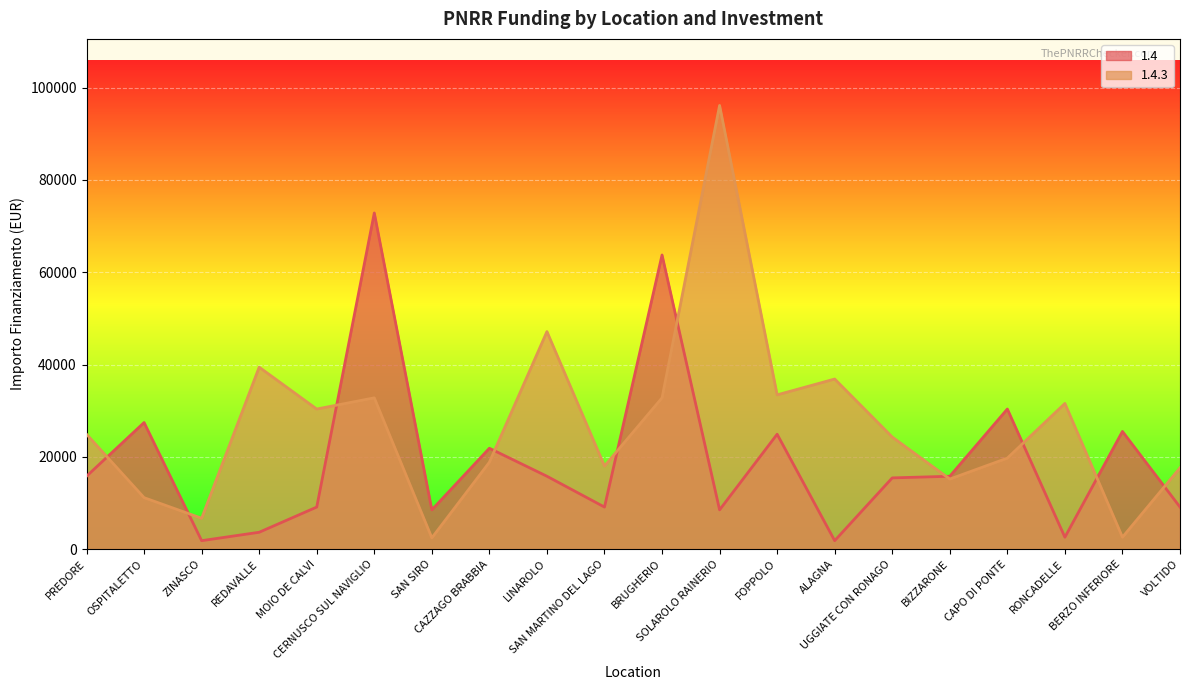

Which series has the widest spread of values?

1.4.3